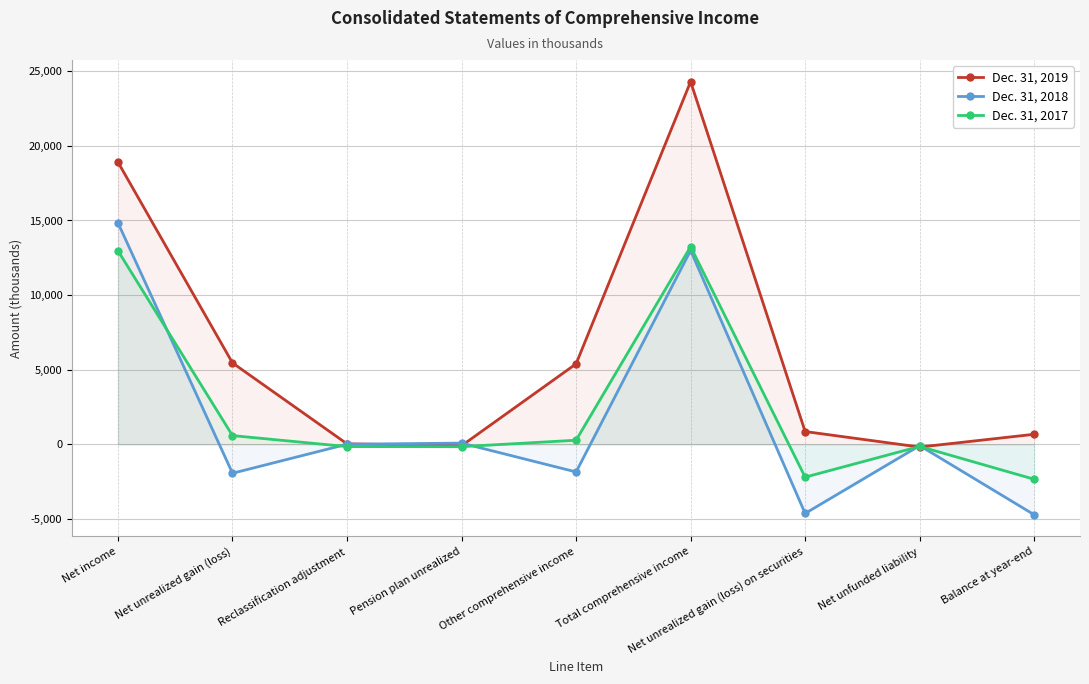

True or false: Dec. 31, 2017 has a value of 21226 at Total comprehensive income.

False